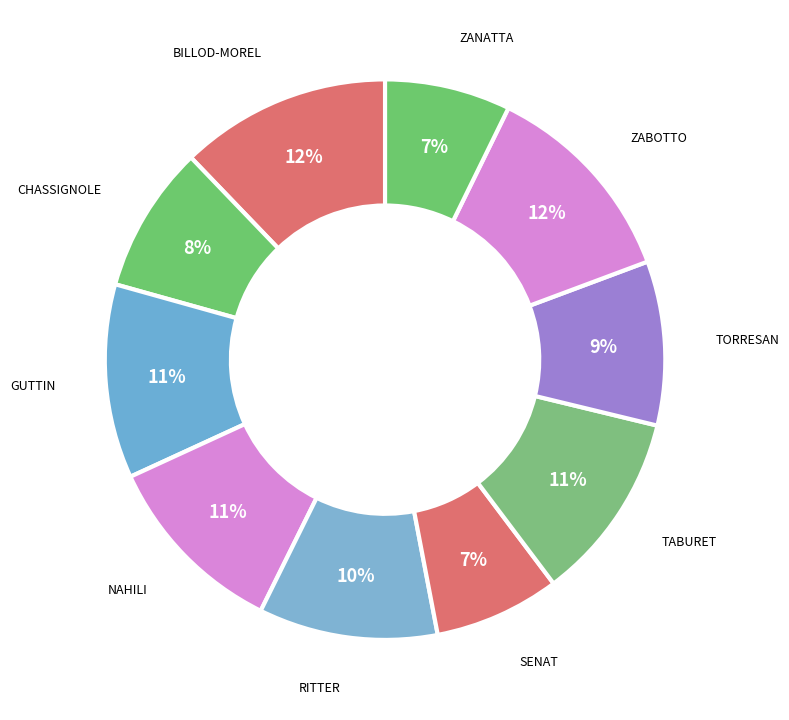

How many segments does this pie chart have?

10